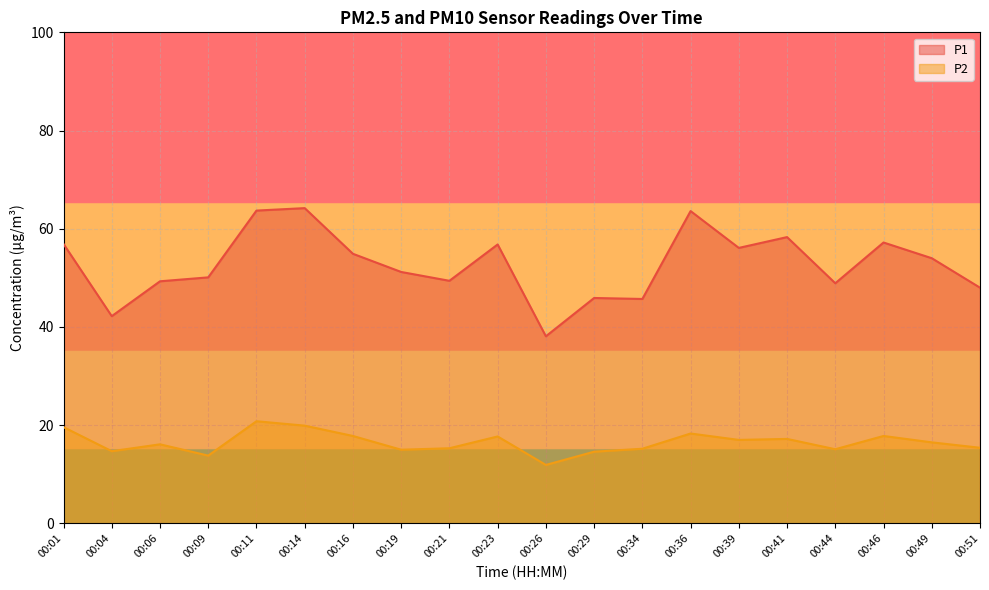

Between 00:29 and 00:39, which is larger?

00:39